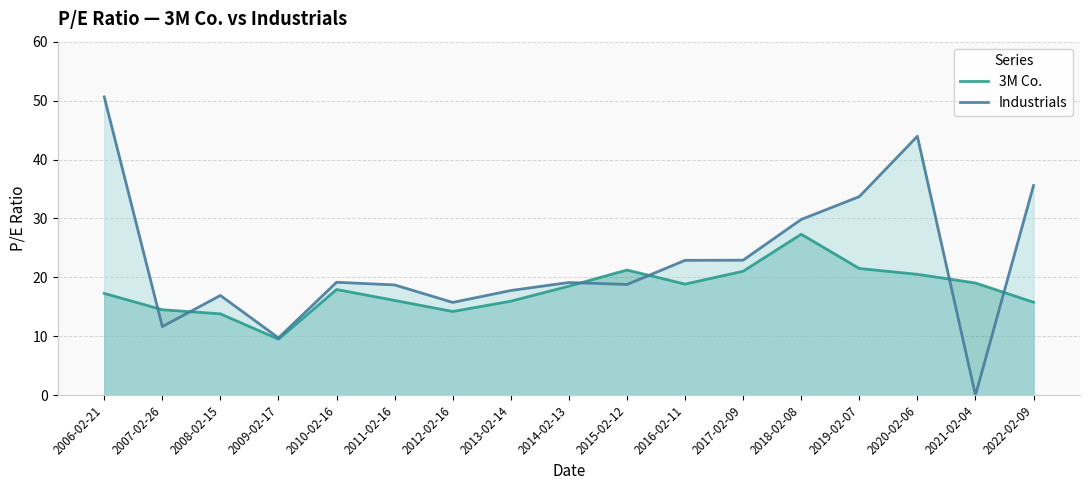

What is the total value across all series at 2019-02-07?

55.2